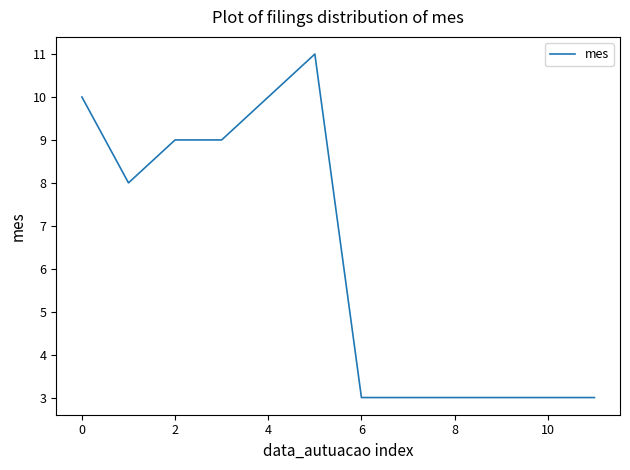

Reading left to right, transcribe all the data shown in this chart.

10	8	9	9	10	11	3	3	3	3	3	3